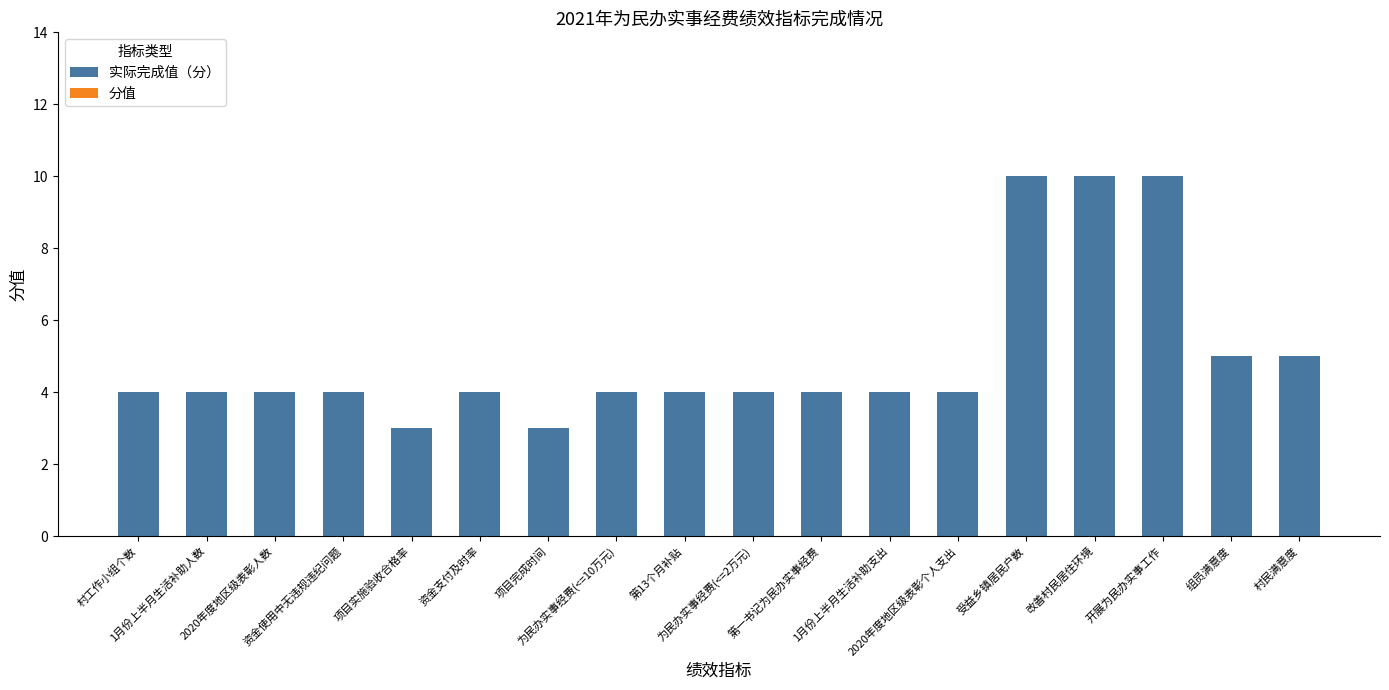

What is the sum of all values?

90